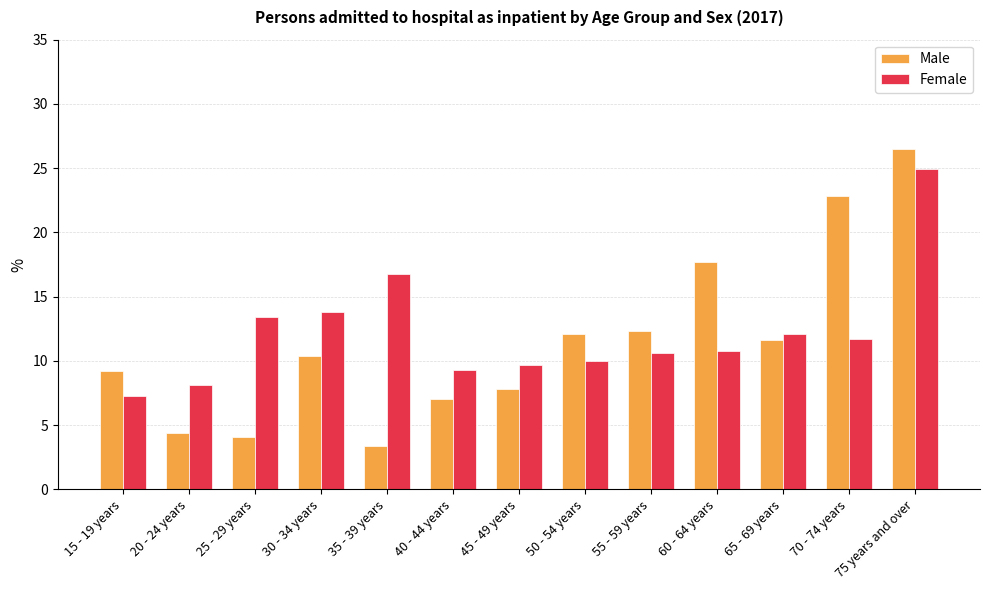

What is the minimum value for Female?

7.3